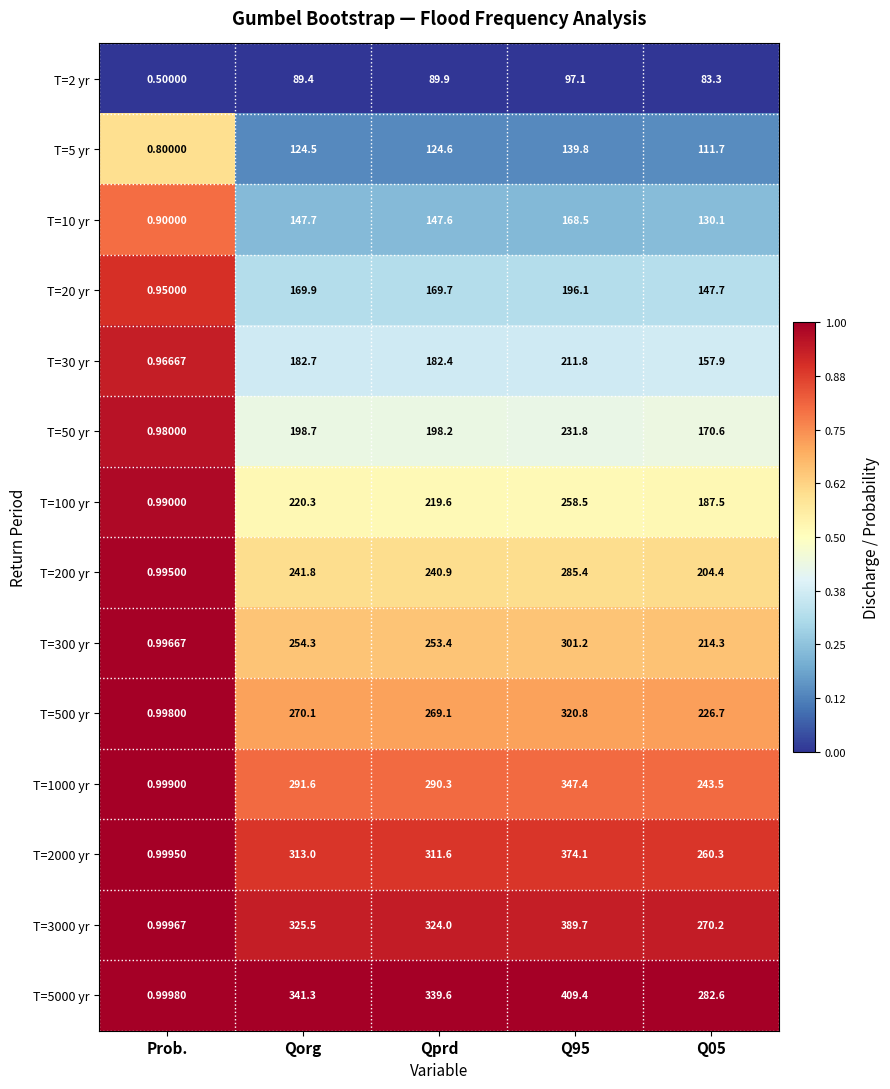

Which series has the largest range (max minus min)?

T=5000 yr